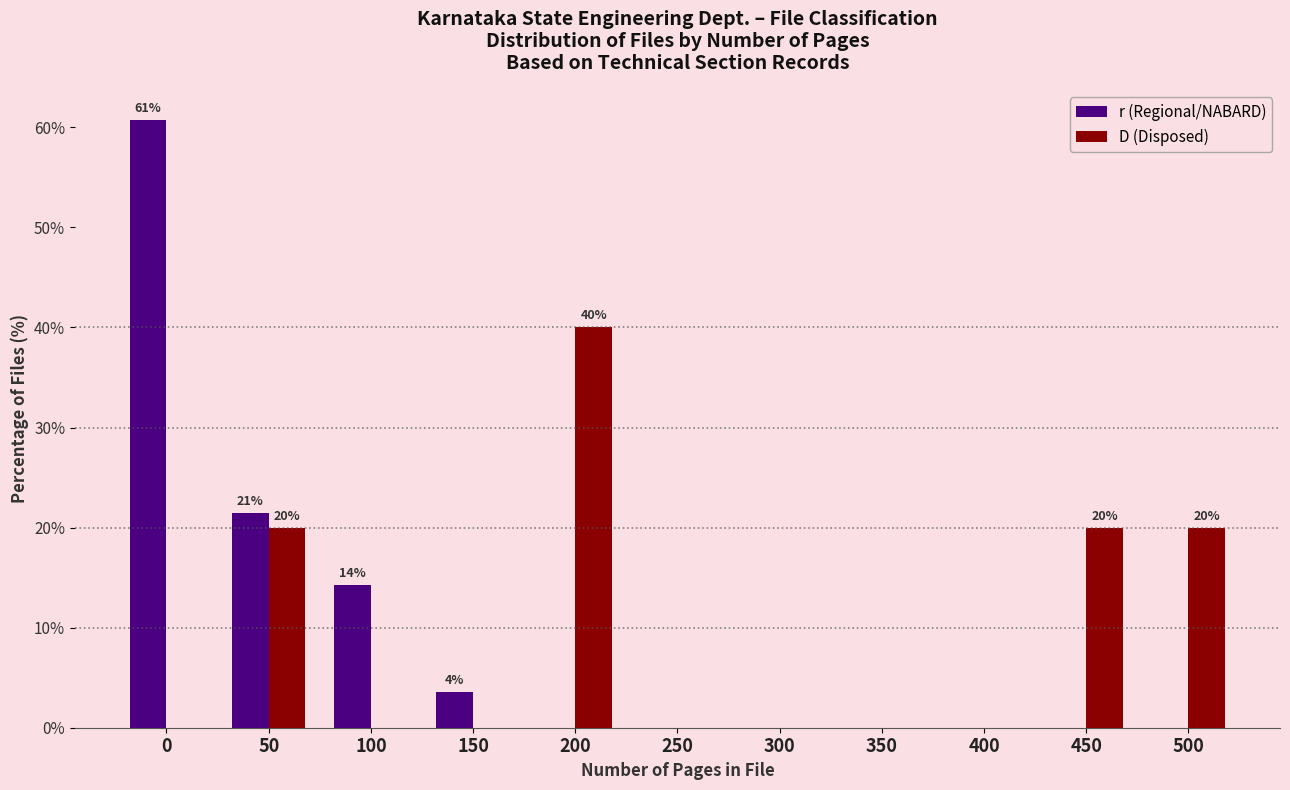

Reading left to right, list all the values displayed in this chart.

r (Regional/NABARD): 0=60.7	50=21.4	100=14.3	150=3.6	200=0.0	250=0.0	300=0.0	350=0.0	400=0.0	450=0.0	500=0.0
D (Disposed): 0=0.0	50=20.0	100=0.0	150=0.0	200=40.0	250=0.0	300=0.0	350=0.0	400=0.0	450=20.0	500=20.0